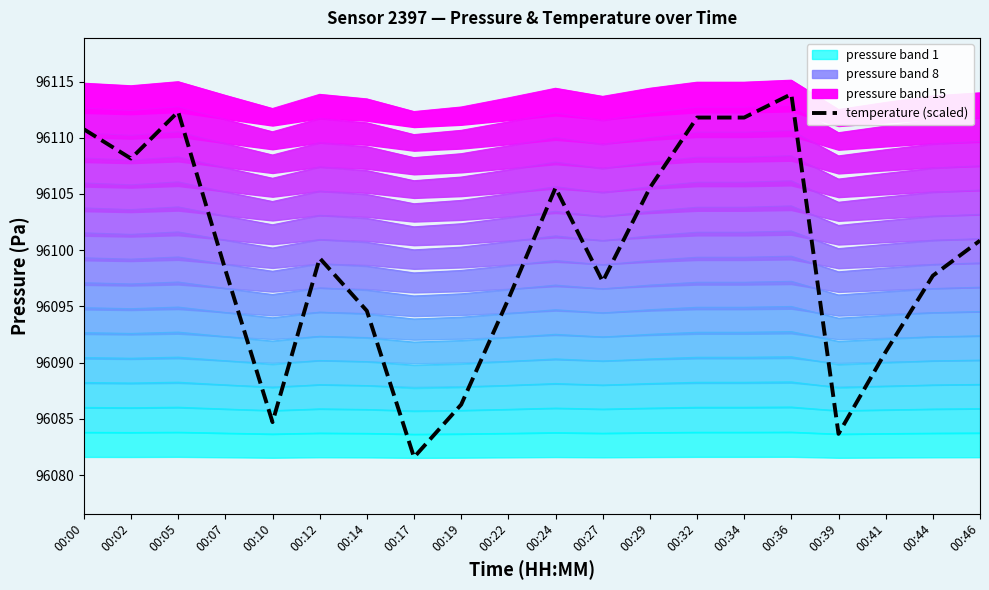

How many points are lower than both their immediate neighbors (excluding endpoints)?

5